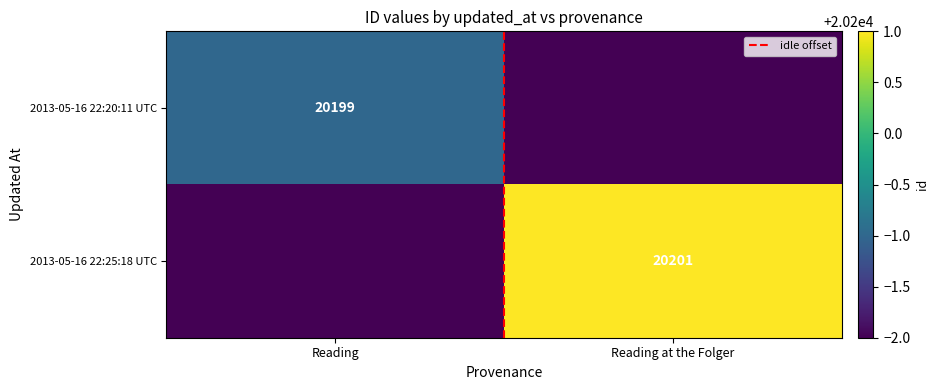

Count the 2013-05-16 22:25:18 UTC values in the range 20198 to 20201.

2